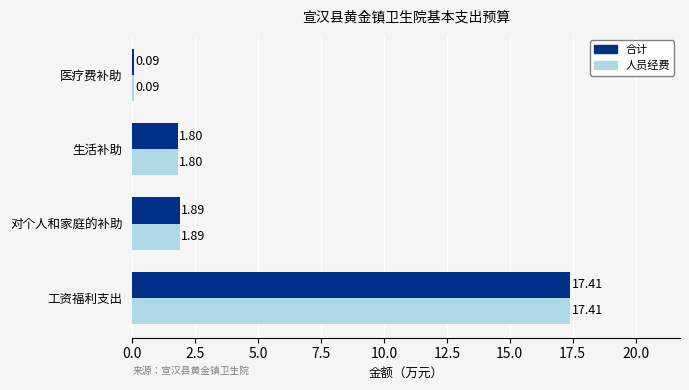

At which label is 合计 closest to 8?

对个人和家庭的补助